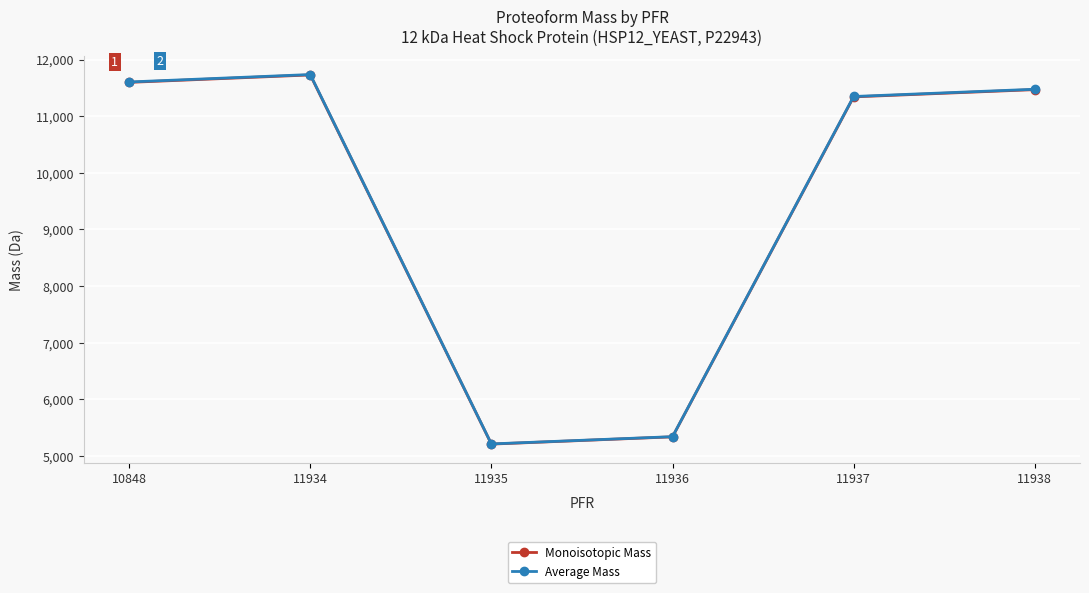

Where is the first local minimum for Monoisotopic Mass?

11935